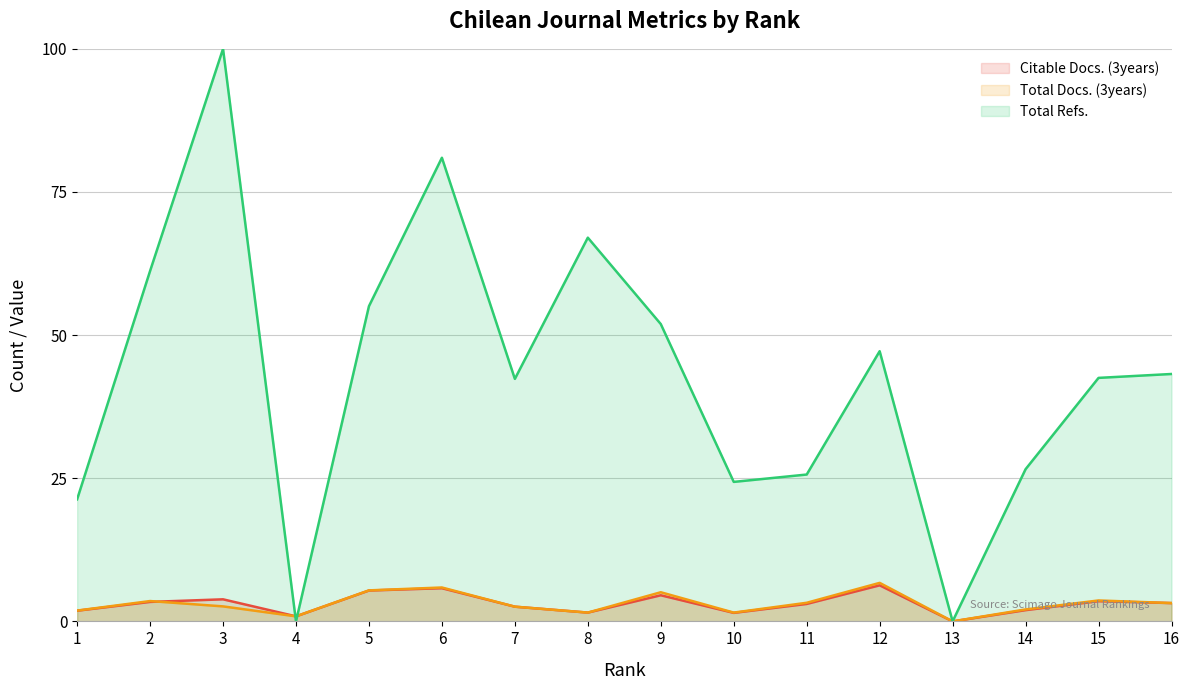

Rank the categories by Citable Docs. (3years) value from lowest to highest.

13, 4, 10, 8, 1, 14, 7, 11, 16, 2, 15, 3, 9, 5, 6, 12